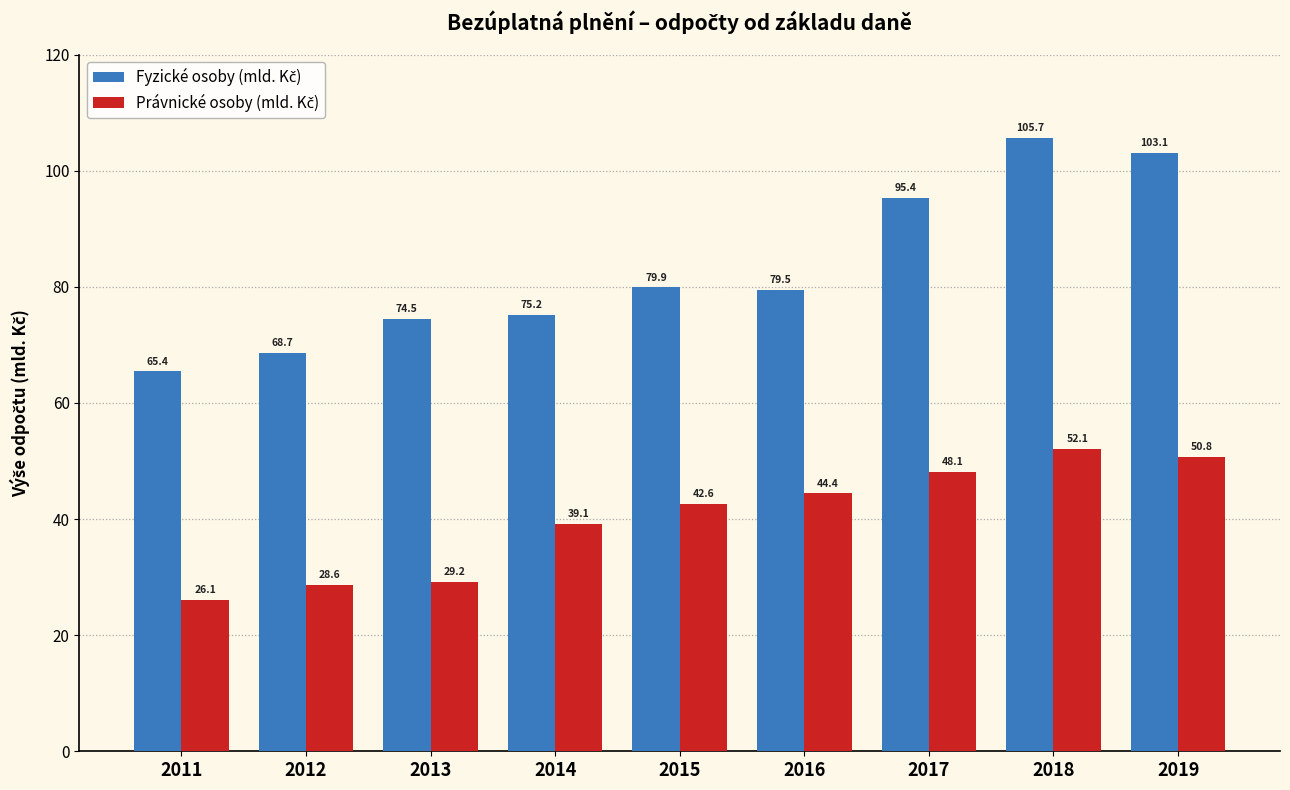

What is the maximum value shown in the chart?

105.7